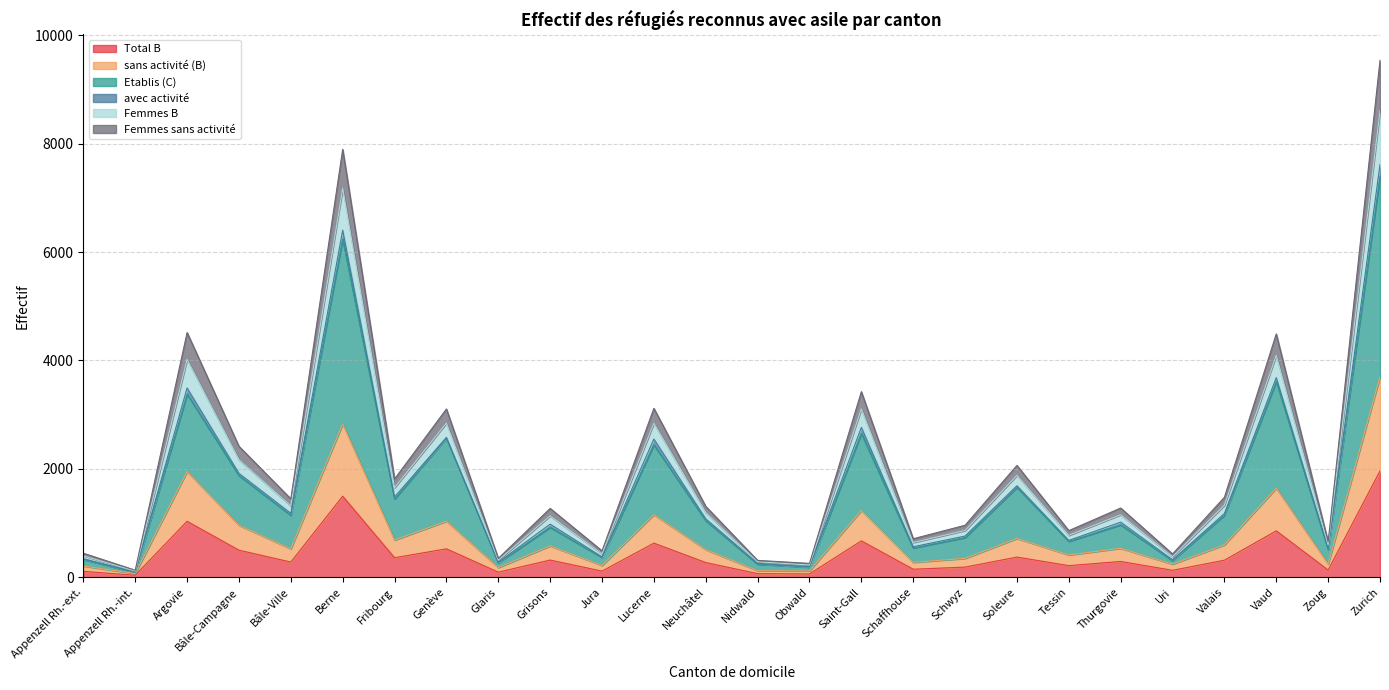

Rank the categories by Total B value from lowest to highest.

Appenzell Rh.-int., Obwald, Nidwald, Glaris, Appenzell Rh.-ext., Jura, Uri, Zoug, Schaffhouse, Schwyz, Tessin, Neuchâtel, Bâle-Ville, Thurgovie, Valais, Grisons, Fribourg, Soleure, Bâle-Campagne, Genève, Lucerne, Saint-Gall, Vaud, Argovie, Berne, Zurich